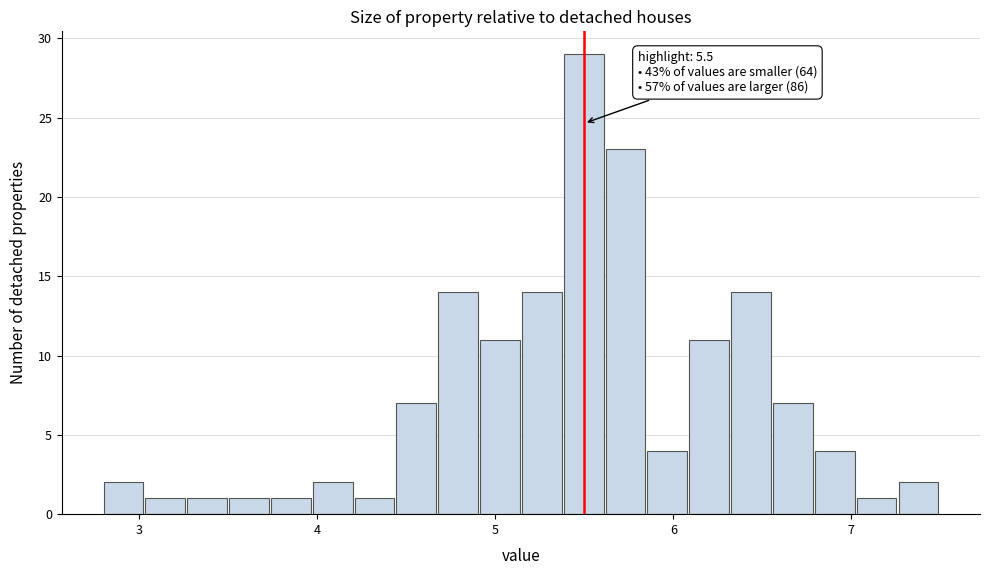

Around what value on the x-axis is the tallest bar? Give the approximate position of its centre, as read against the axis.

5.5